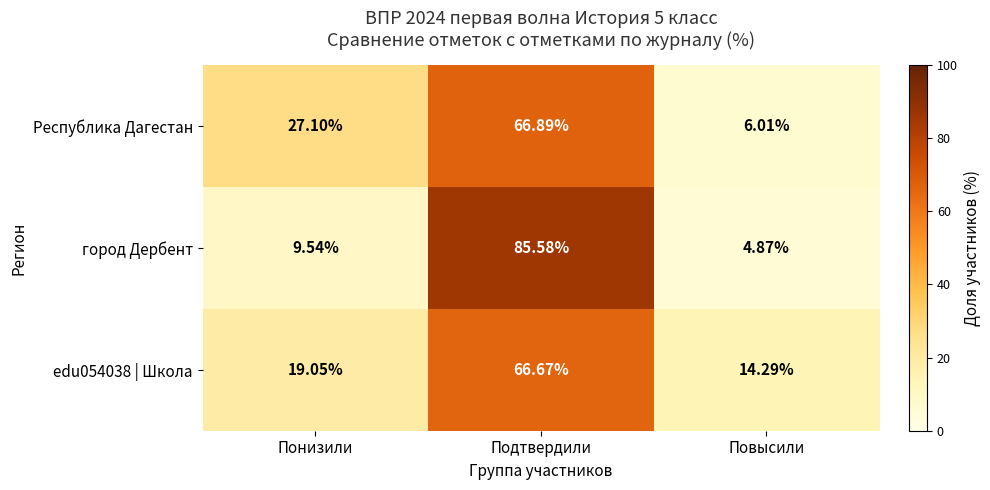

Which category has the highest value across all series?

Подтвердили